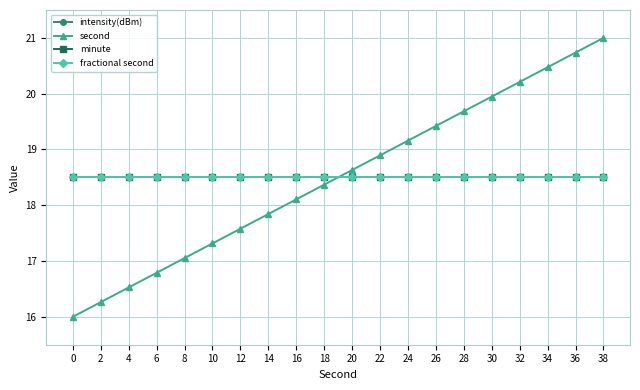

Is it true that second equals 11.4 at 22?

False